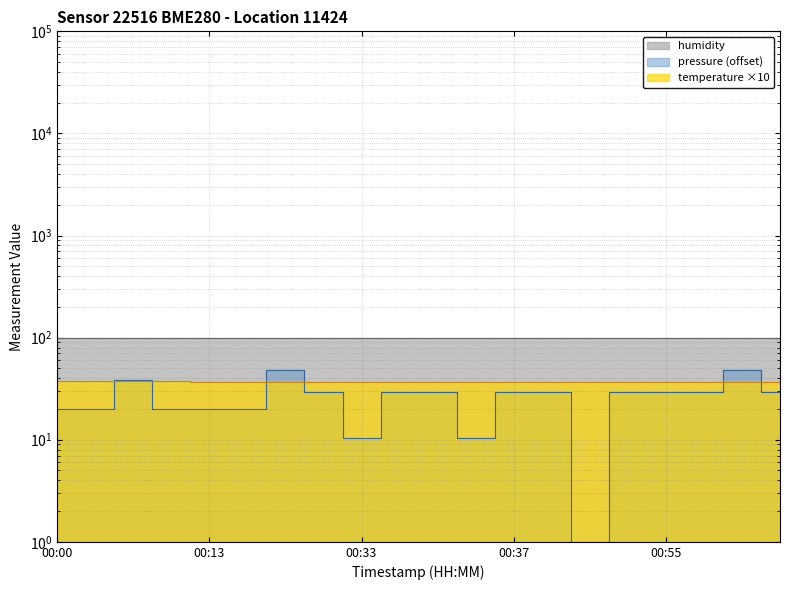

Does the chart display data point markers on the line(s)?

No